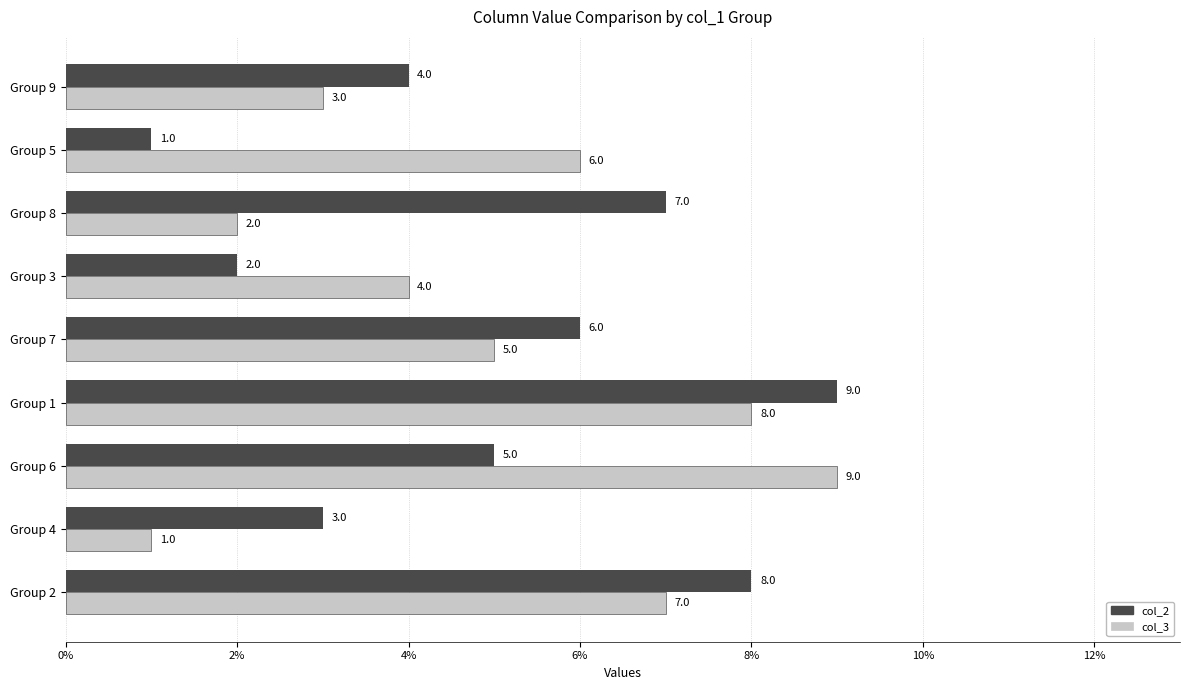

How many series are shown in this chart?

2